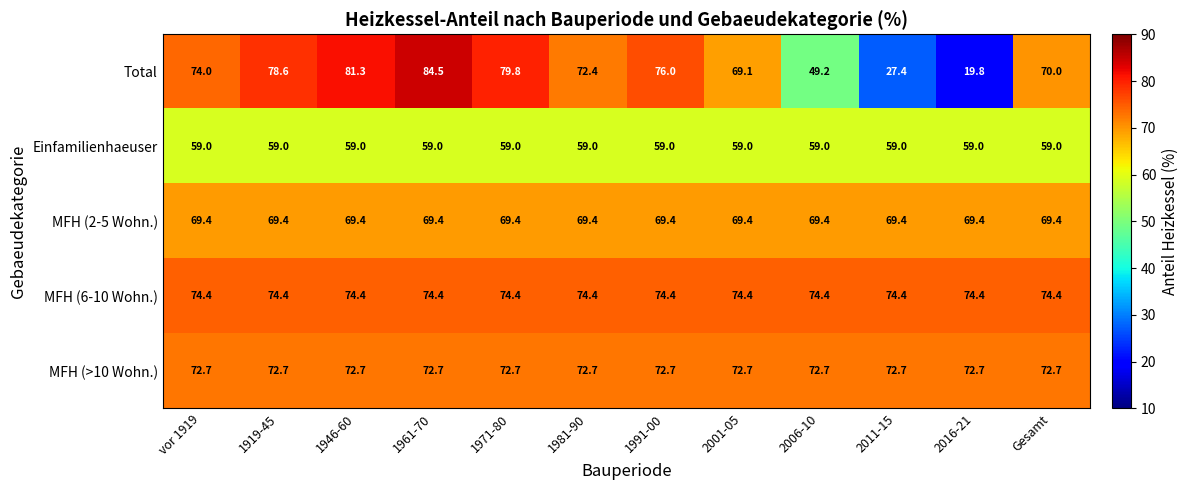

What is the sum of all Total values?

782.1